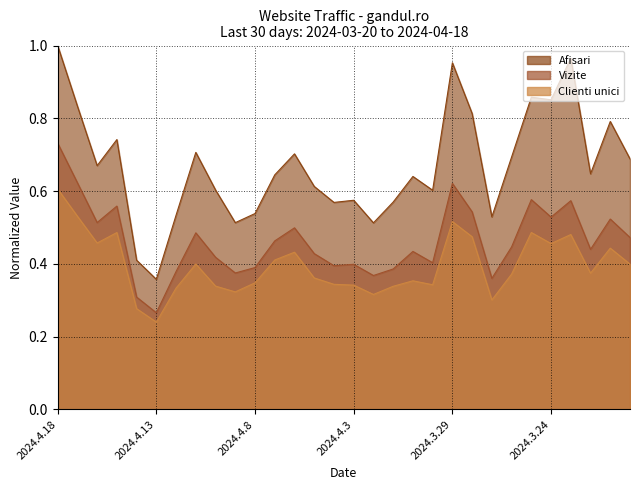

At 2024.3.28, list the series in order from largest to smallest.

Afisari, Vizite, Clienti unici